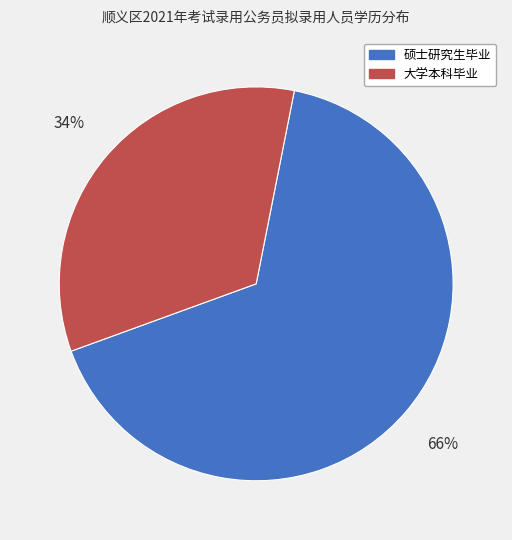

How many slices are in this pie chart?

2